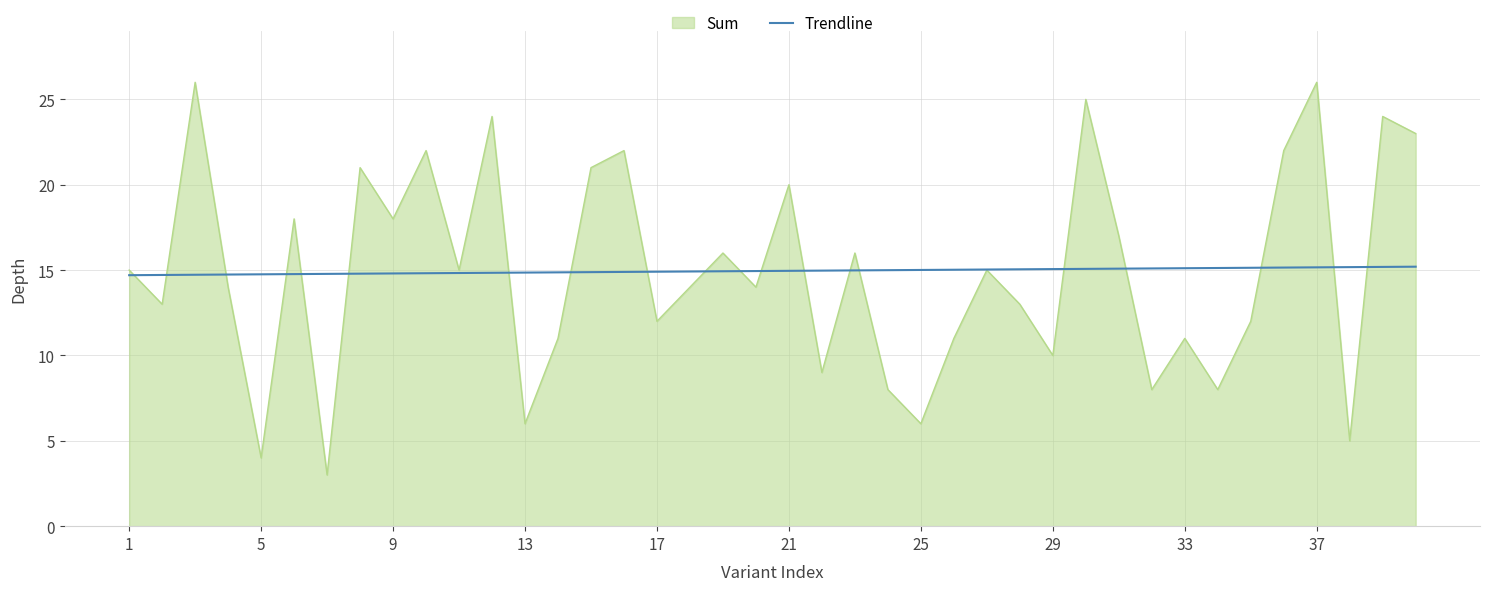

What is the highest value of the Sum series?

26.0